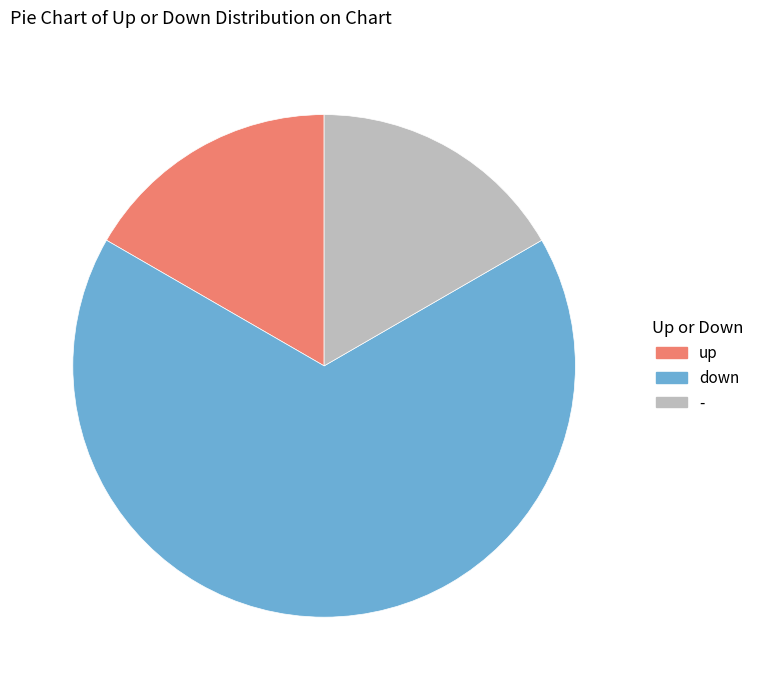

How many segments does this pie chart have?

3